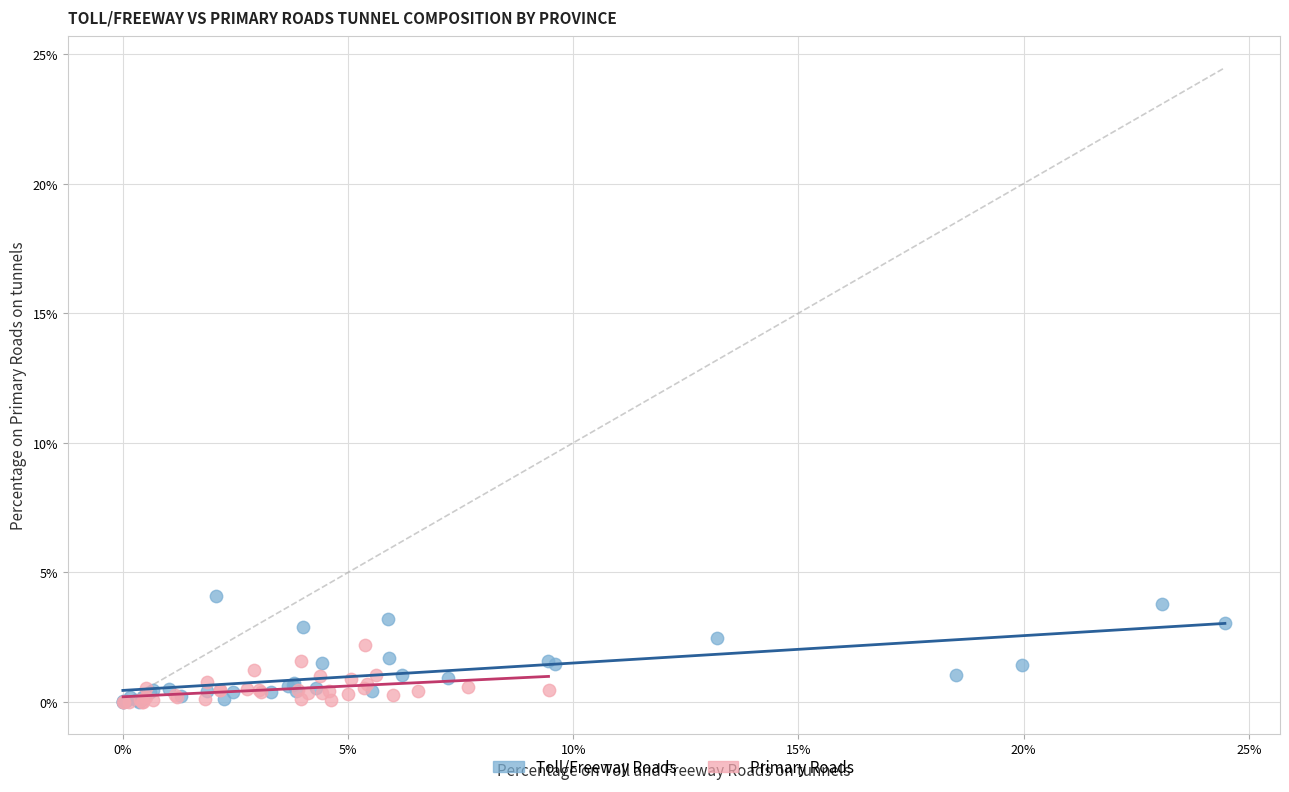

Which series has the widest spread of Y values?

Toll/Freeway Roads